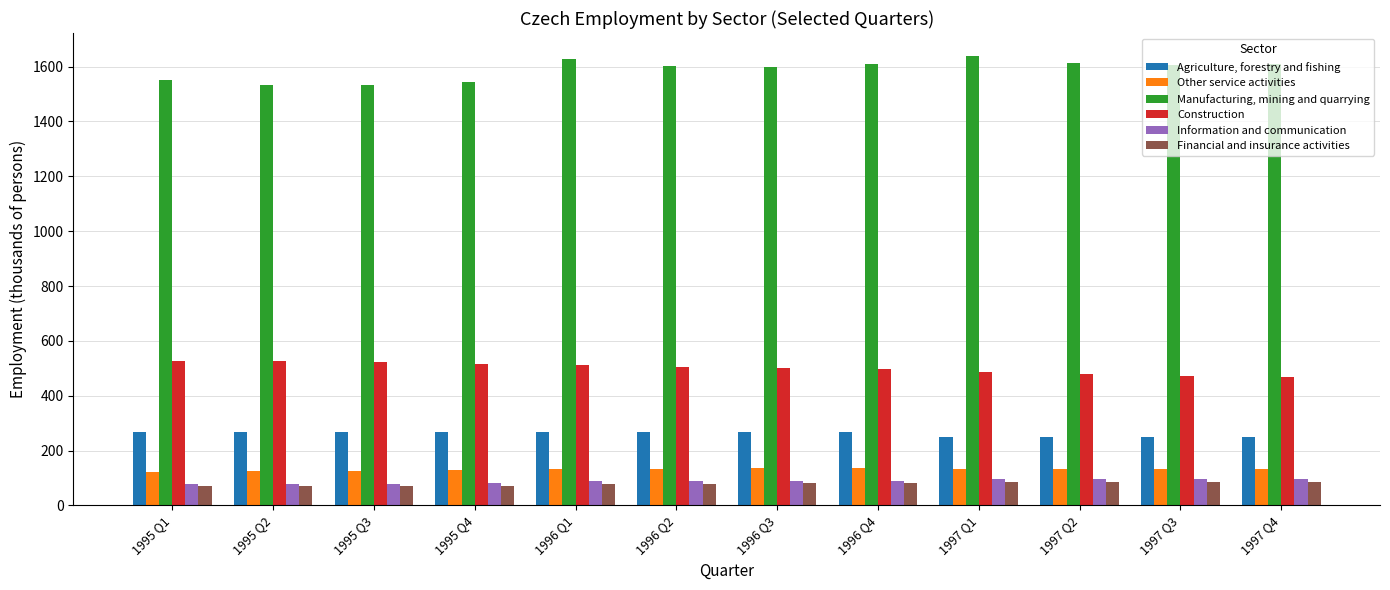

How many bars are there in each group?

6